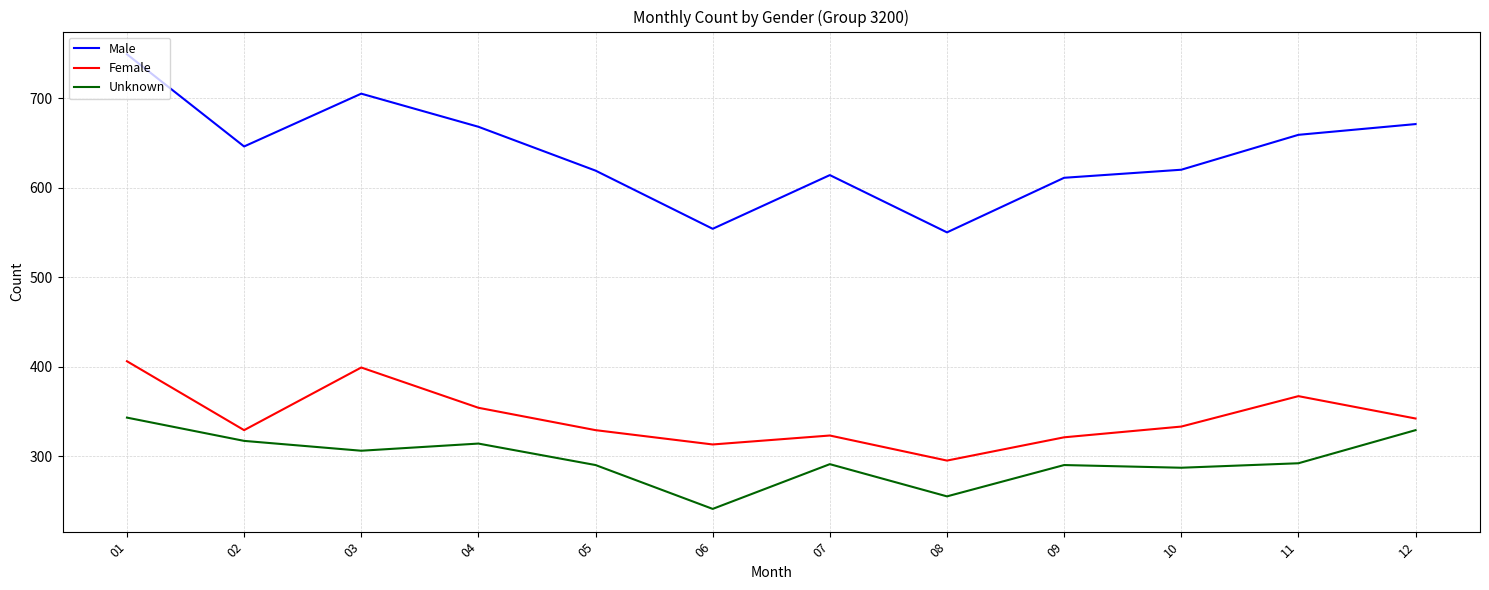

What is the spread (max minus min) of values at 12?

342